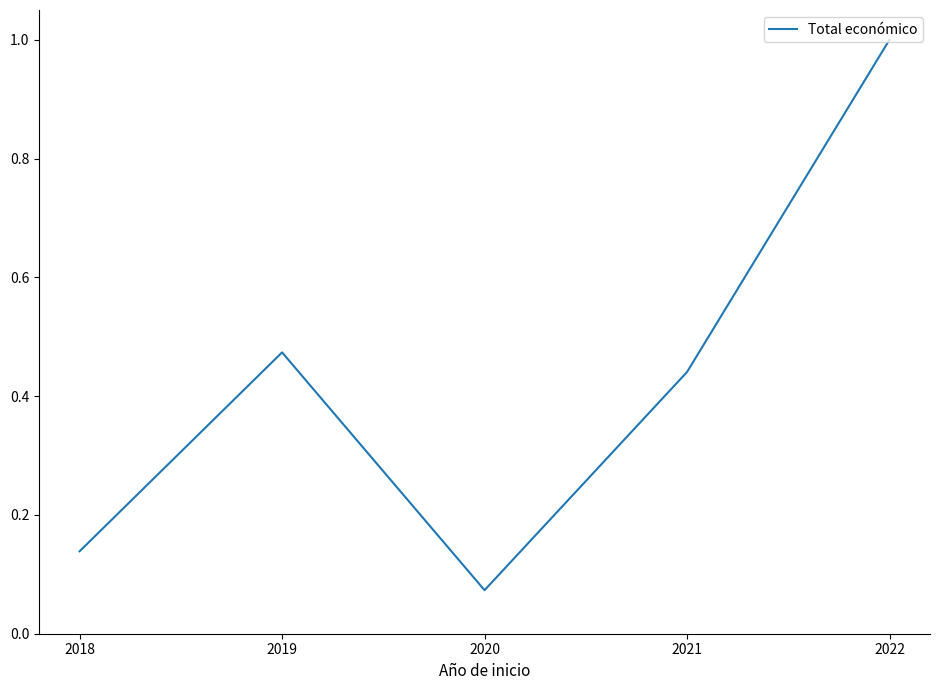

At which label is the value closest to 0?

2020